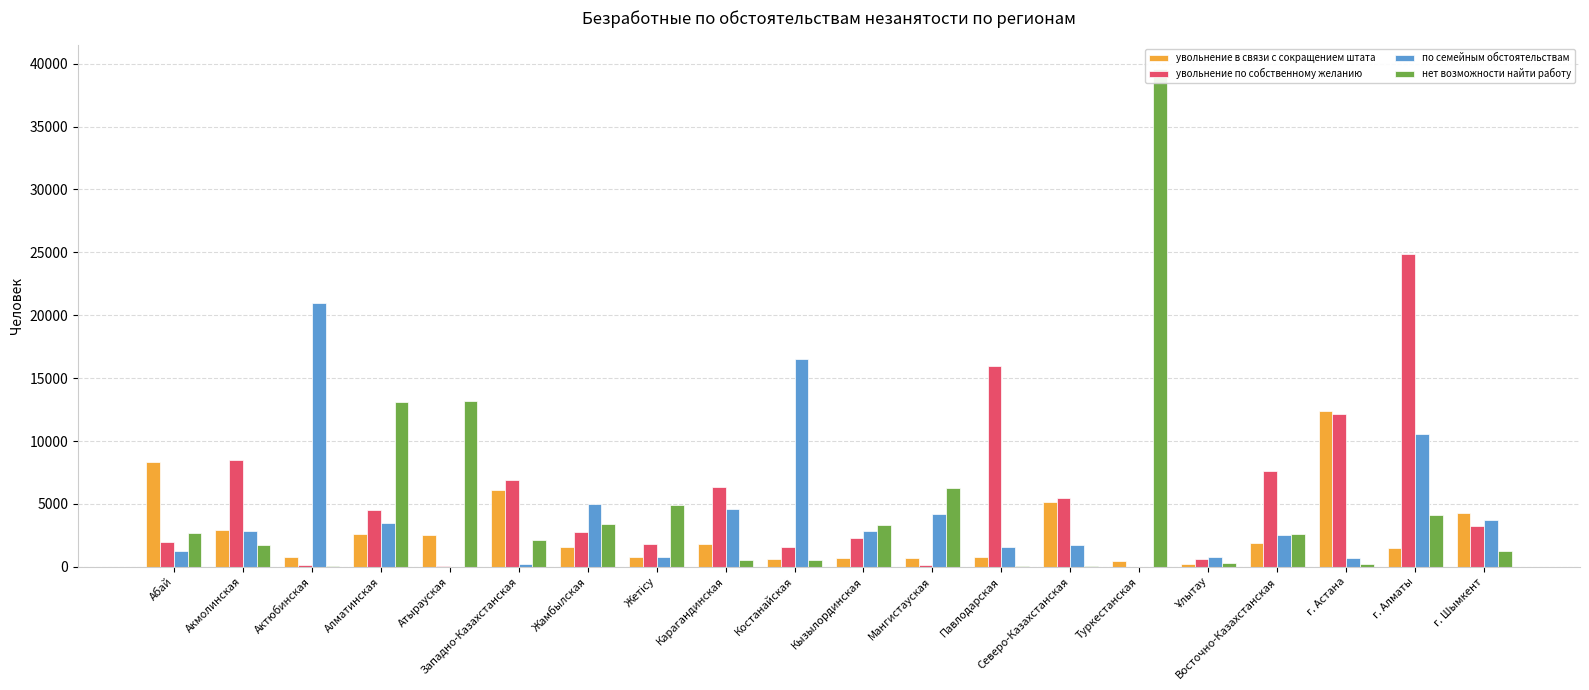

How many positive values does the по семейным обстоятельствам series have?

18